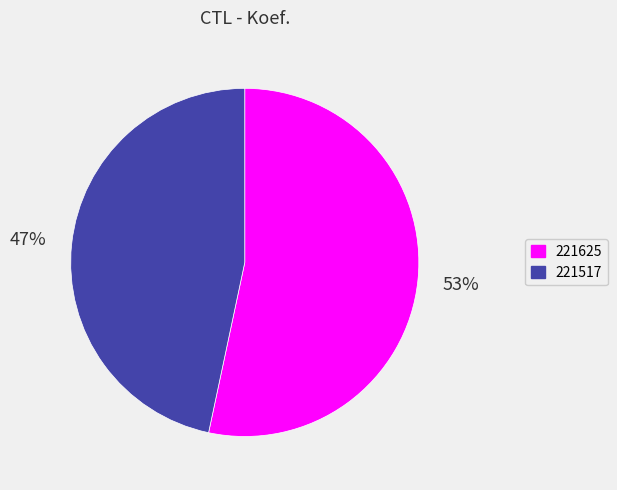

Which slice represents more than half of the pie?

221625